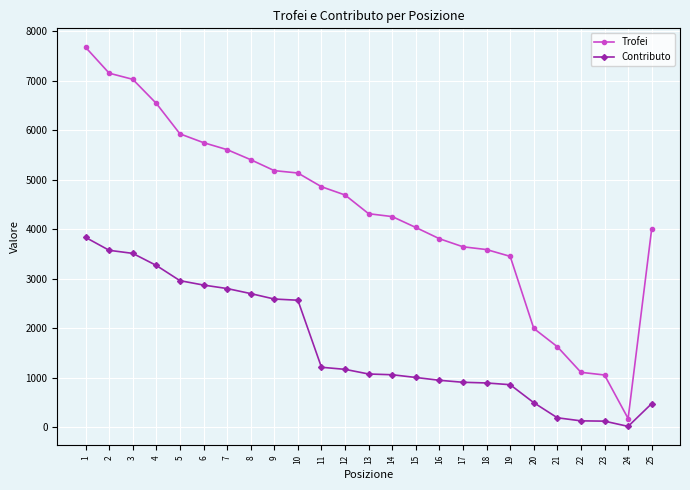

What is the greatest value displayed?

7677